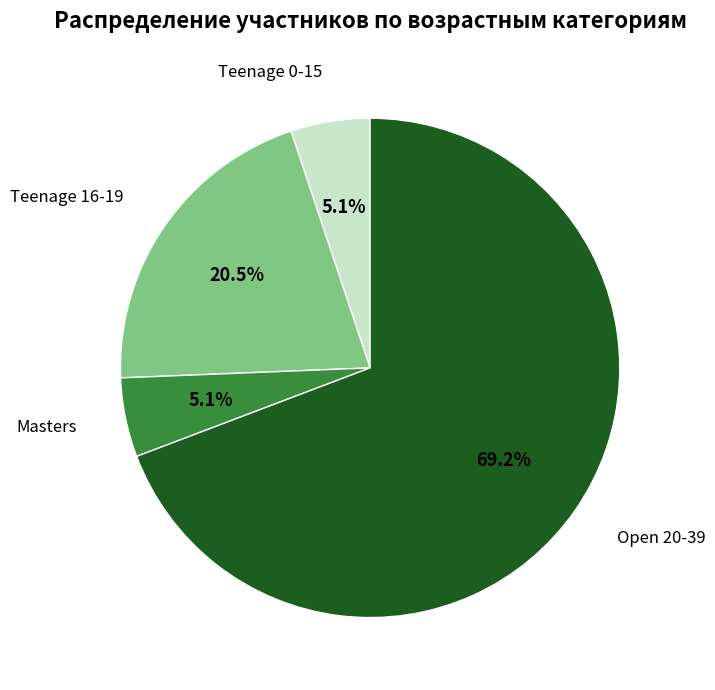

How many slices are in this pie chart?

4